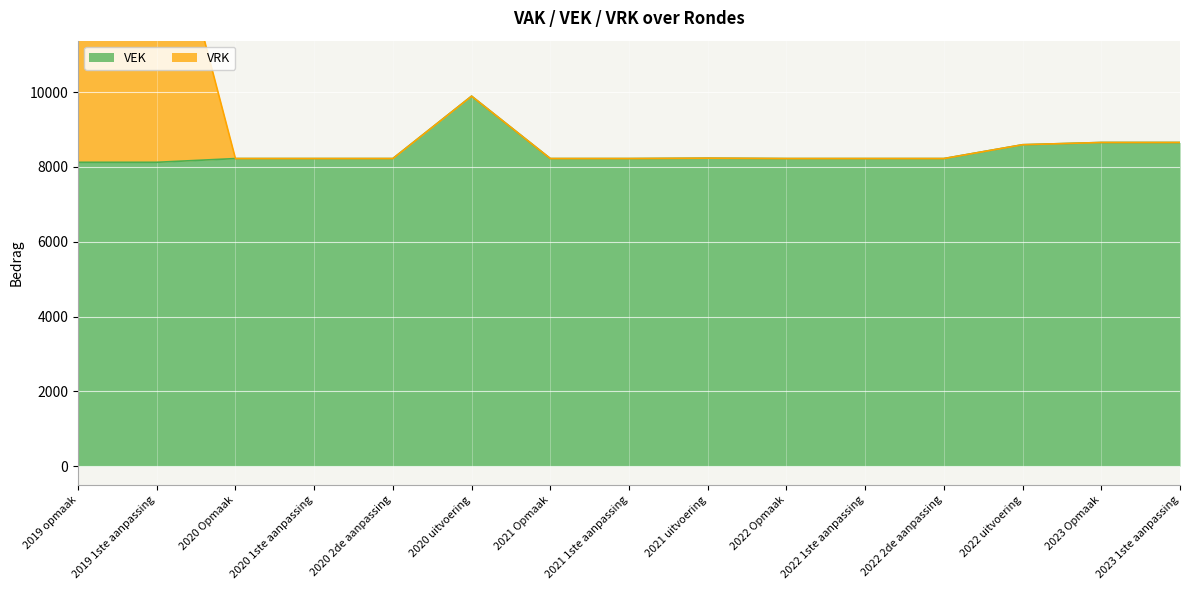

Does the chart display data point markers on the line(s)?

No